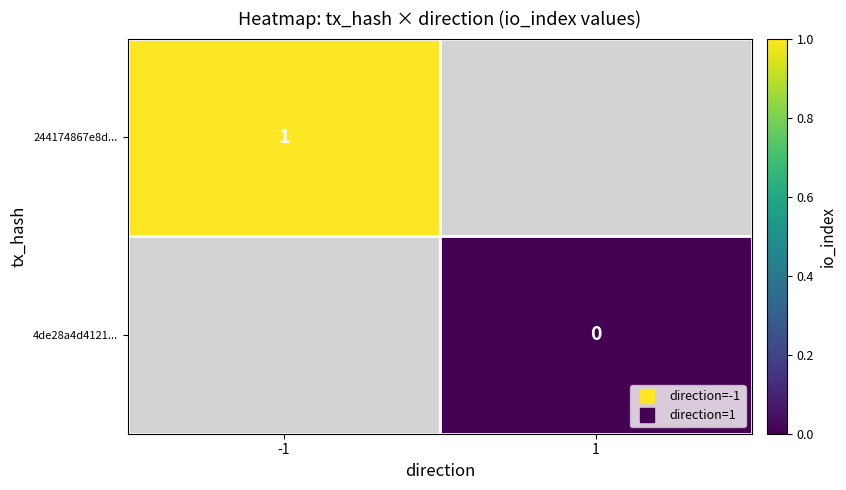

At which label is 244174867e8d... closest to 1?

-1